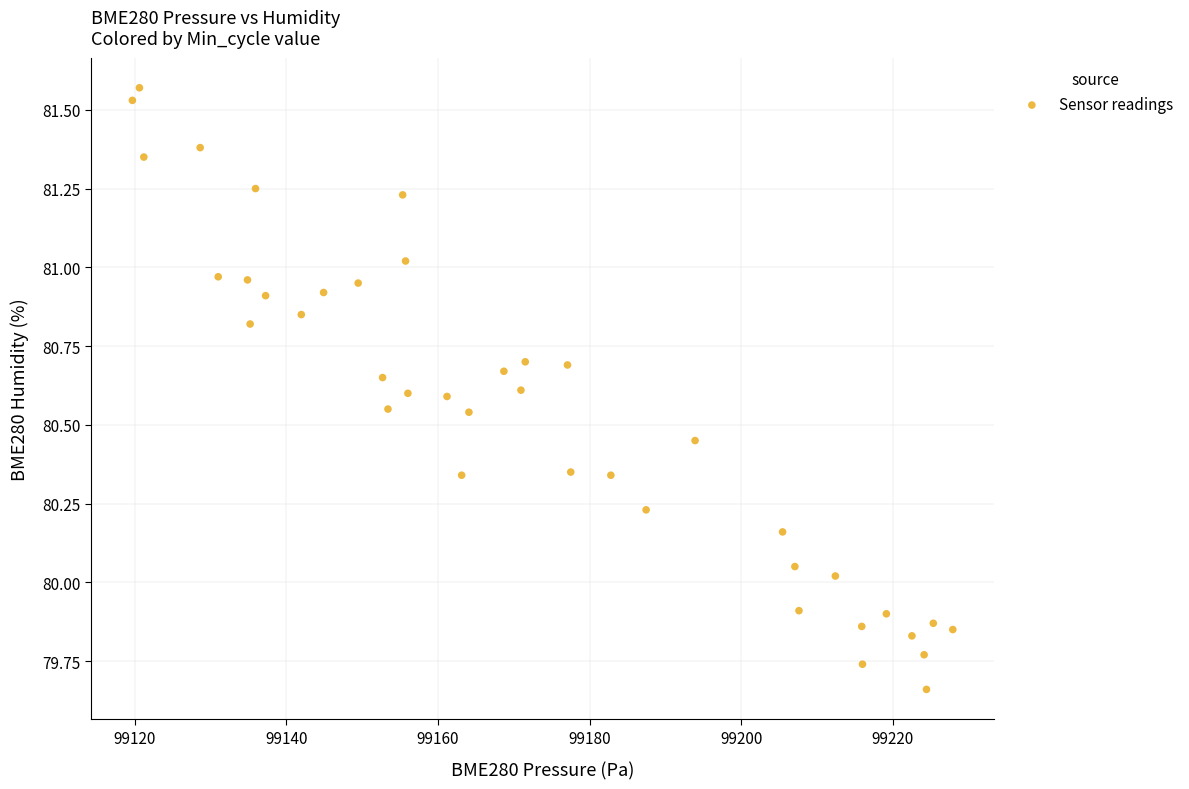

What is the range of Y values (max minus min)?

1.9